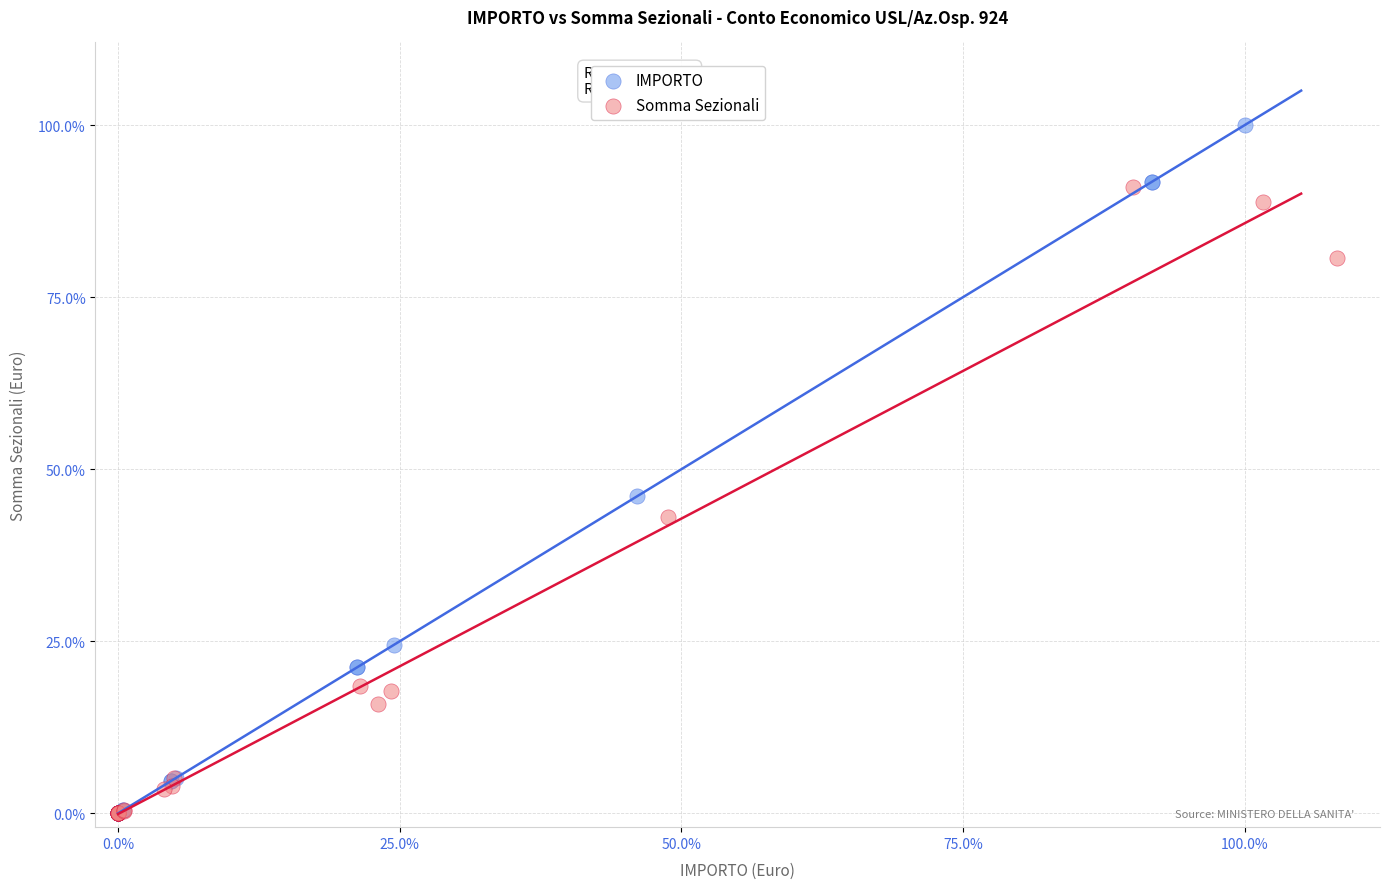

What are all the series names shown in the legend?

IMPORTO, Somma Sezionali